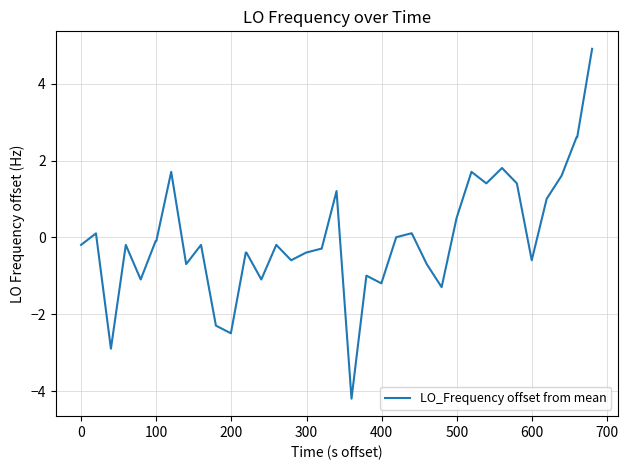

What is the greatest value displayed?

4.9